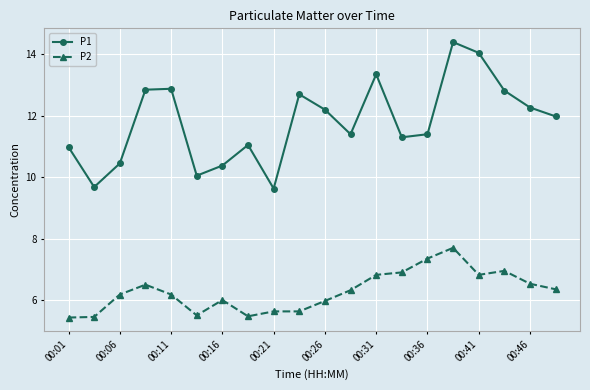

List the series in order of their overall mean, lowest first.

P2, P1